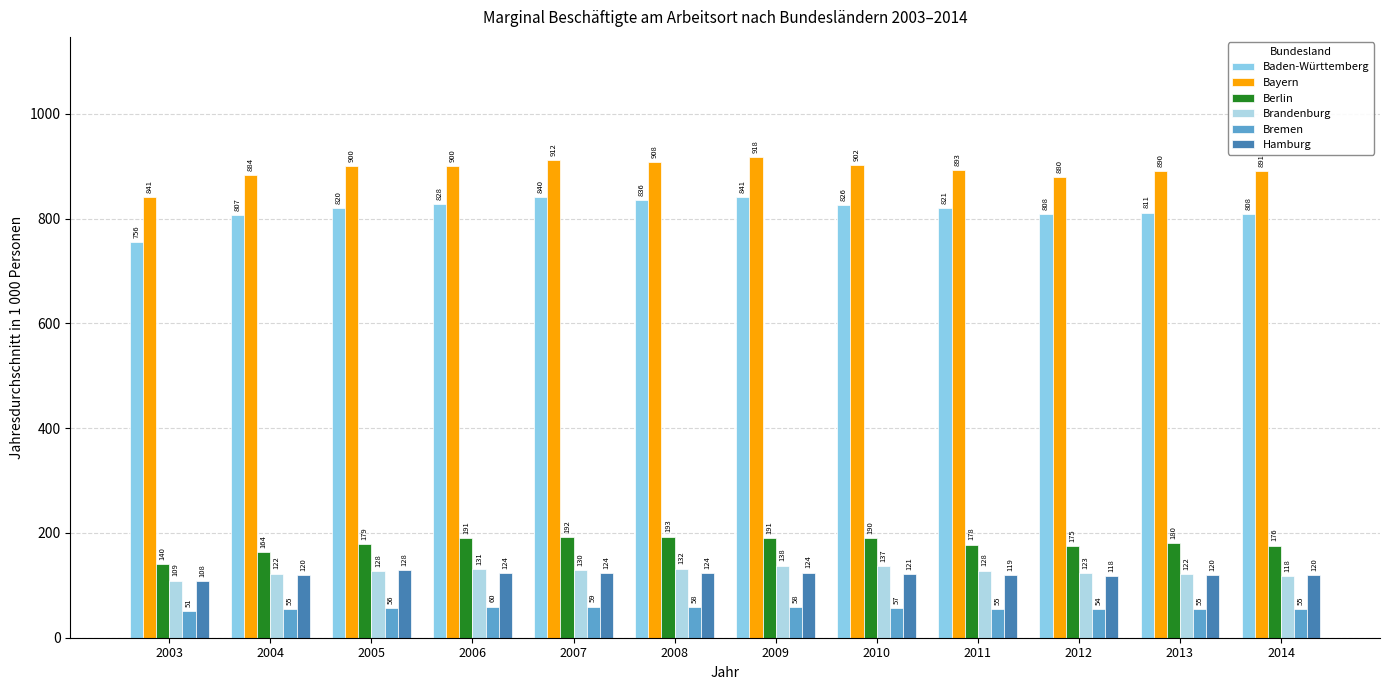

Is it true that Berlin equals 304.9 at 2008?

False